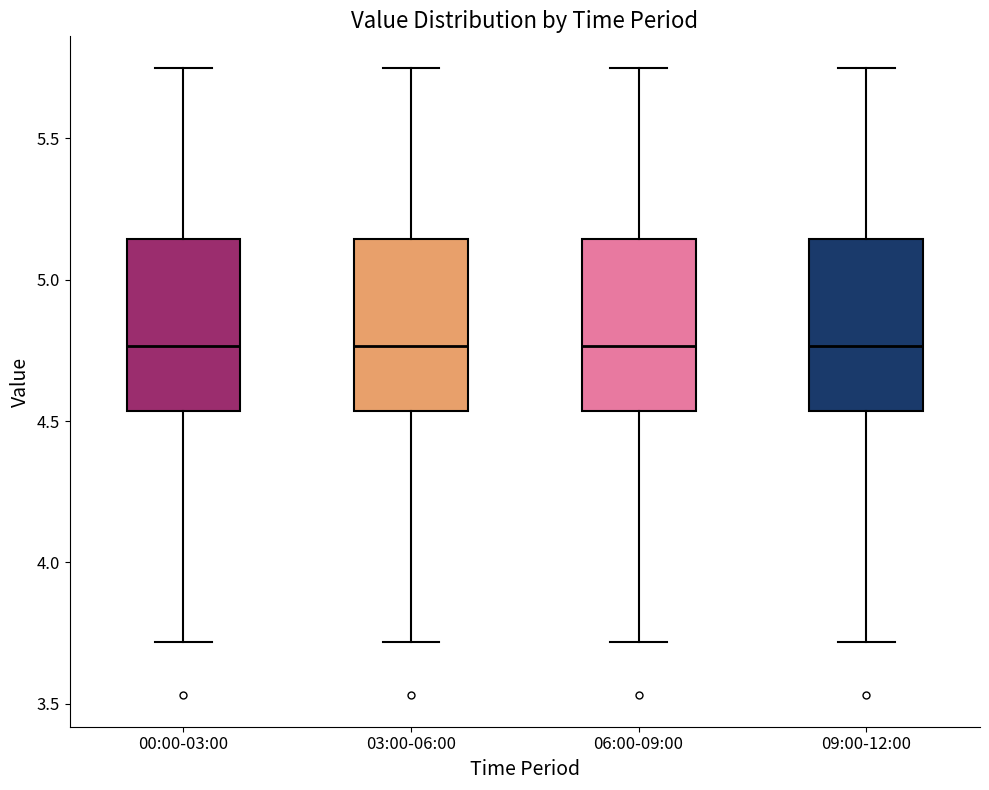

Where does the lower whisker of the box for 06:00-09:00 end on the y-axis? The values are not printed on the chart, so give them approximately, as read against the axis.

3.70